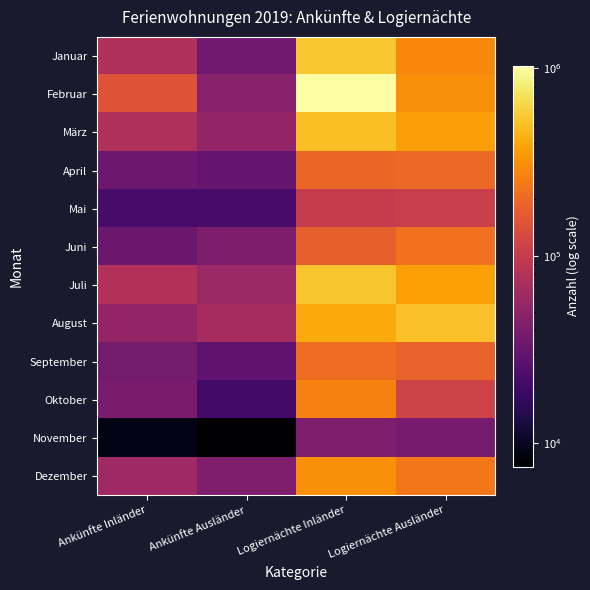

What is the spread (max minus min) of values at Logiernächte Ausländer?

474443.2